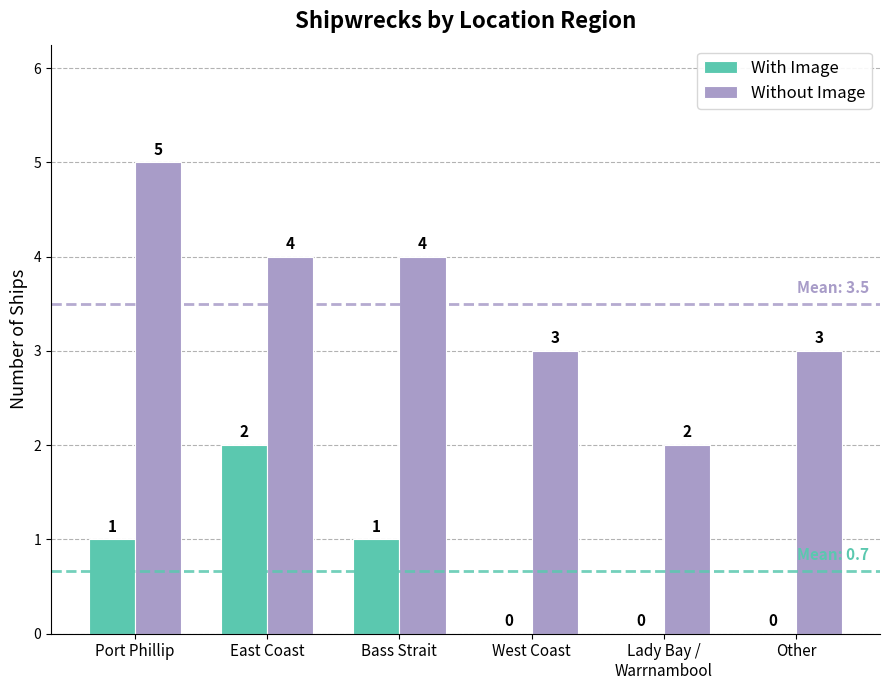

Which series has the widest spread of values?

Without Image